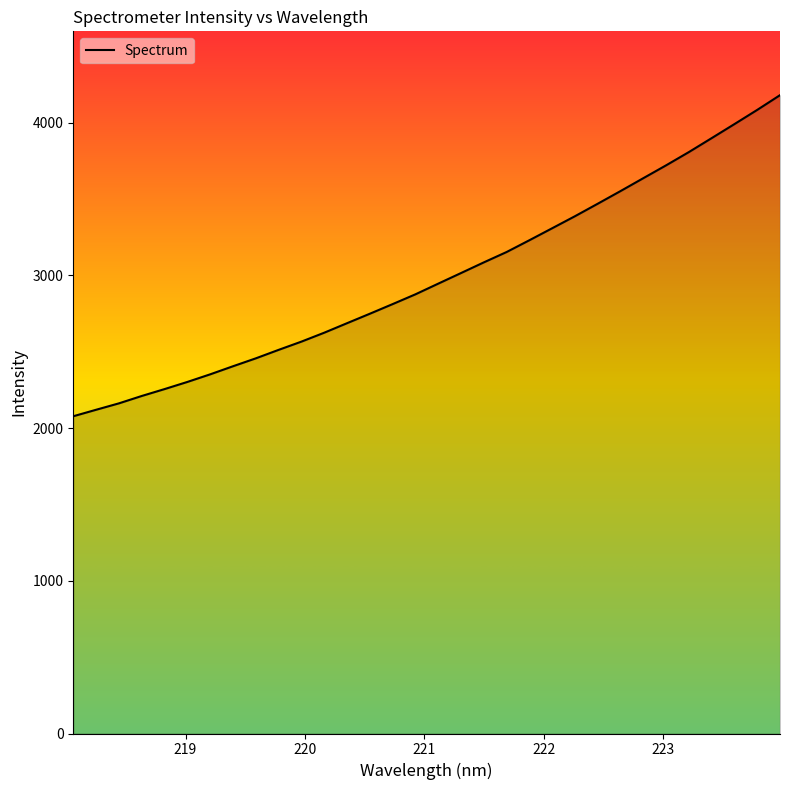

How many values are below 2945?

16